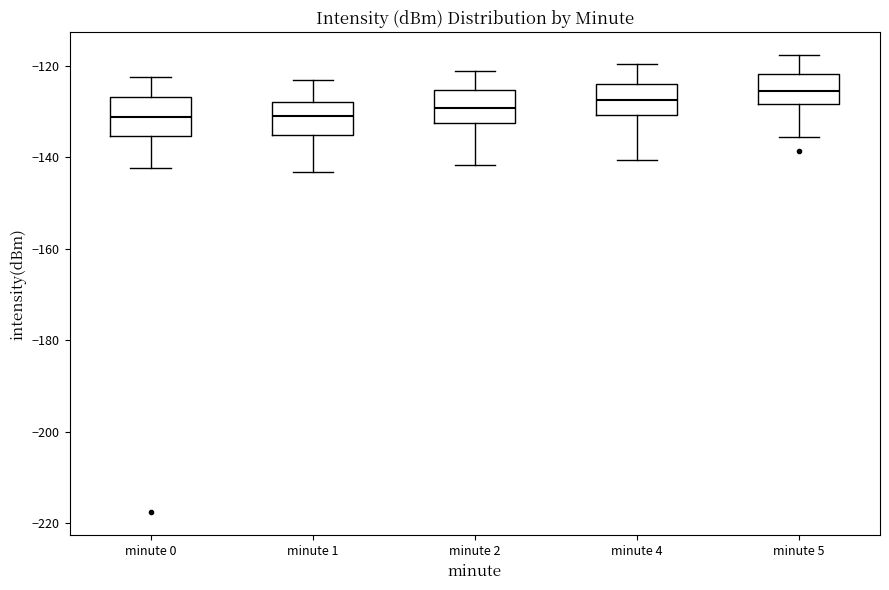

Reading left to right, read every box against the y-axis: the position of its median line, the range the box covers, and the ends of its whiskers. The values are not printed on the chart, so give them approximately, as read against the axis.

minute 0: median -132, box -136 to -126, whiskers -142 to -122
minute 1: median -130, box -136 to -128, whiskers -144 to -124
minute 2: median -130, box -132 to -126, whiskers -142 to -122
minute 4: median -128, box -130 to -124, whiskers -140 to -120
minute 5: median -126, box -128 to -122, whiskers -136 to -118